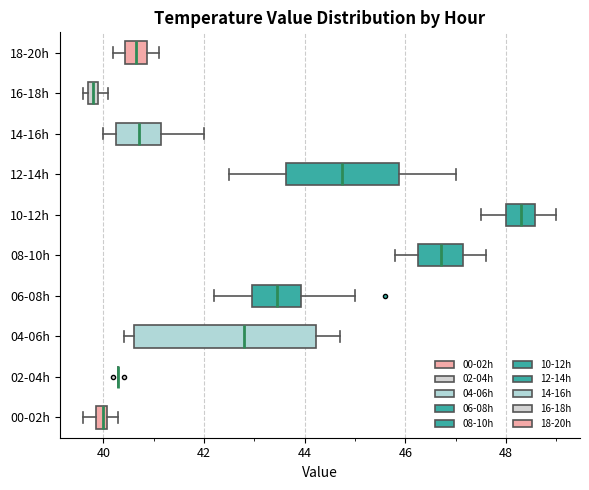

Where is the right edge of the box for 06-08h on the x-axis? The values are not printed on the chart, so give them approximately, as read against the axis.

44.0